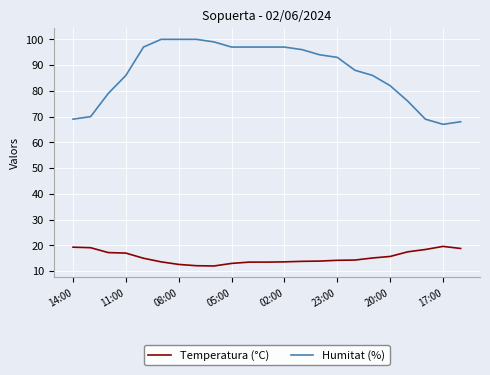

True or false: Temperatura (°C) and Humitat (%) cross at least once.

False